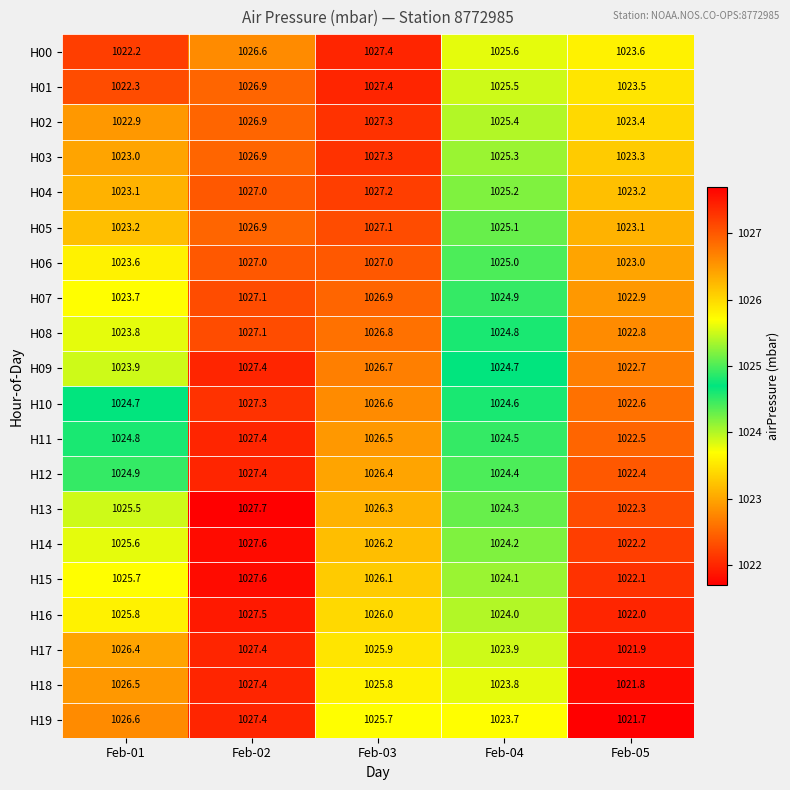

Is the value of H13 at Feb-05 greater than the value of H12 at Feb-02?

No